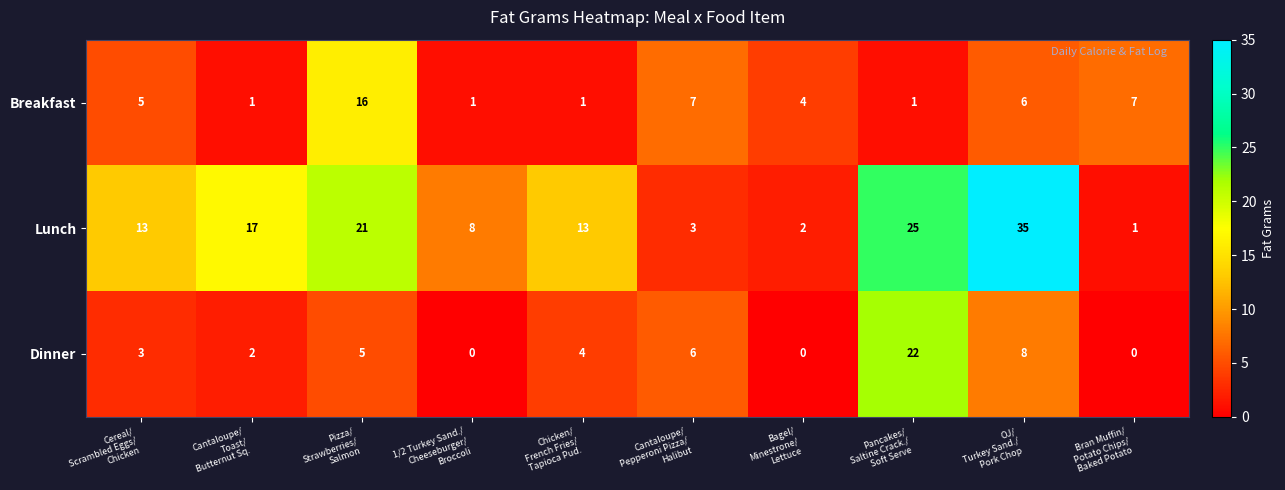

What is the maximum value shown in the chart?

35